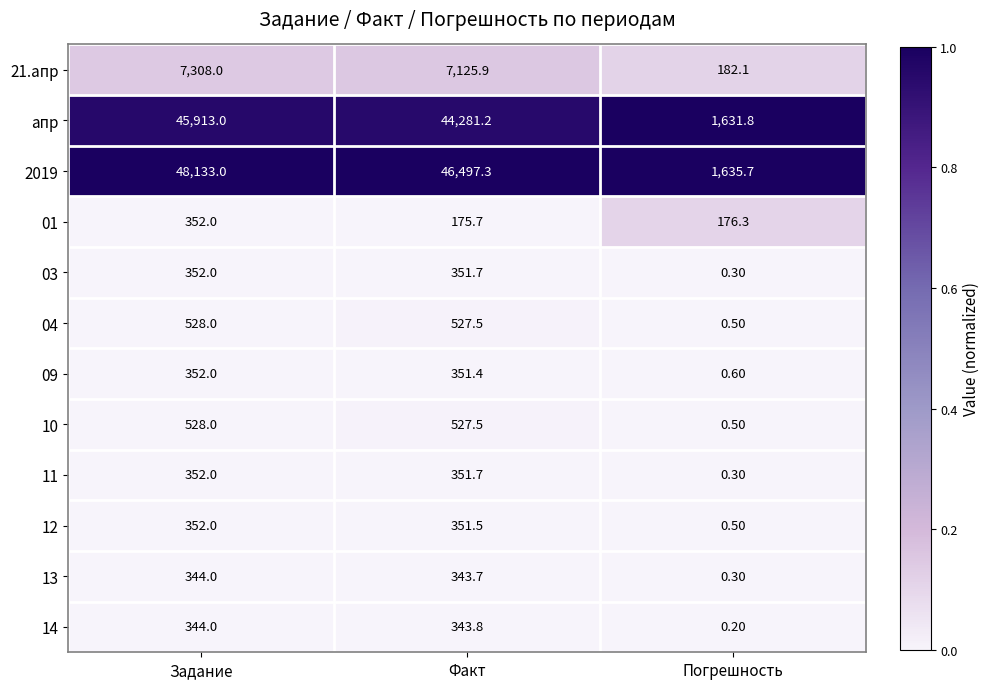

What is the total value across all series at Задание?

104858.0